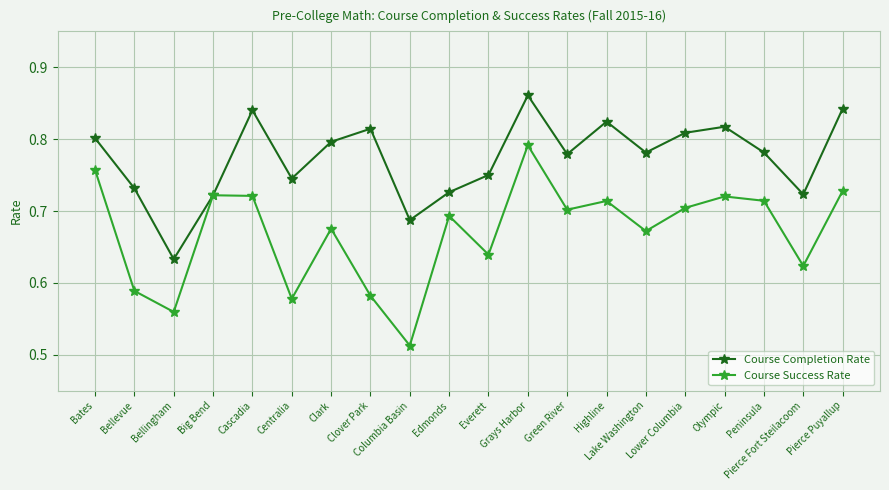

True or false: Course Success Rate has a value of 0.7 at Edmonds.

True